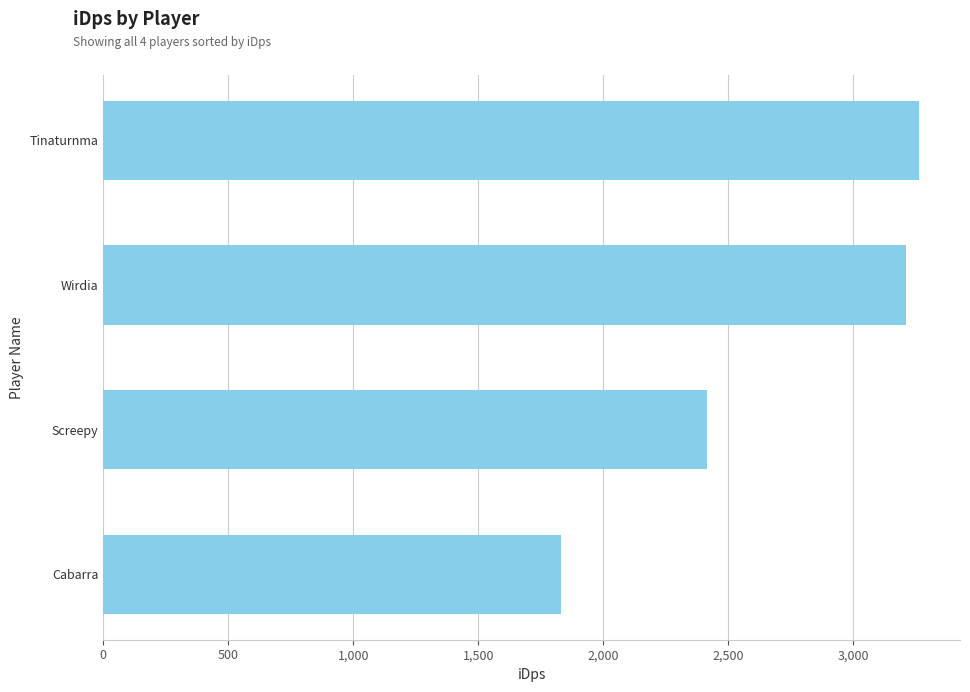

How many series are shown in this chart?

1